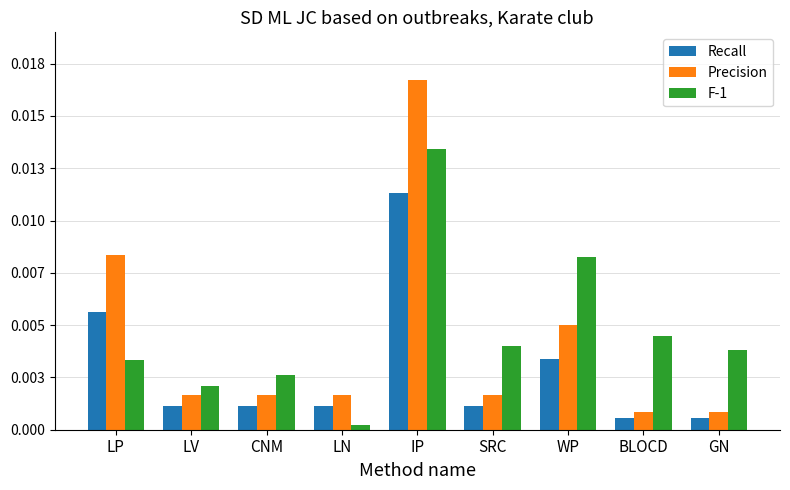

Reading left to right, what are all the values shown in this chart?

Recall: 0.0	0.0	0.0	0.0	0.0	0.0	0.0	0.0	0.0
Precision: 0.0	0.0	0.0	0.0	0.0	0.0	0.0	0.0	0.0
F-1: 0.0	0.0	0.0	0.0	0.0	0.0	0.0	0.0	0.0